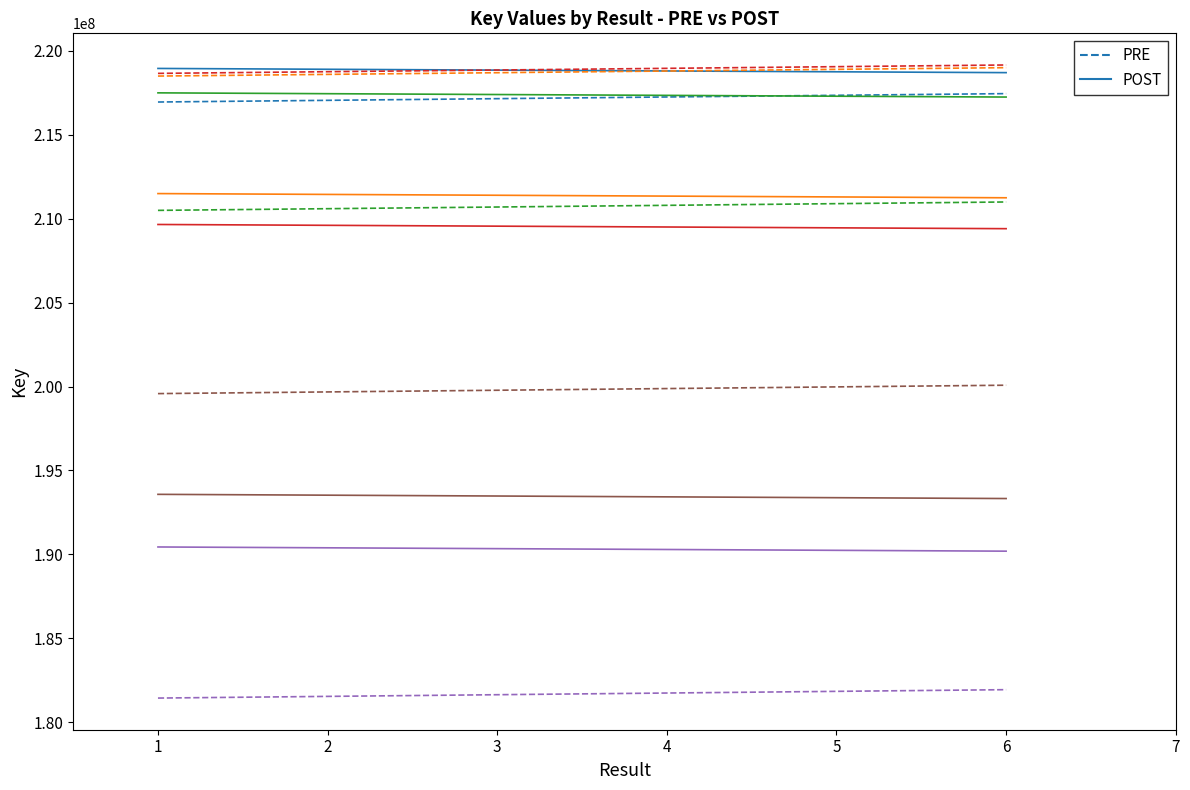

Between 3 and 4, which series saw the biggest shift?

PRE